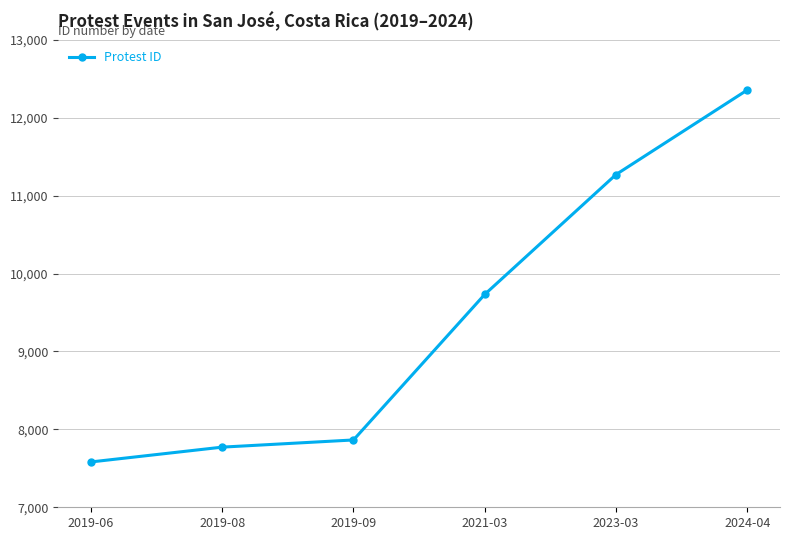

What is the minimum value shown in the chart?

7582